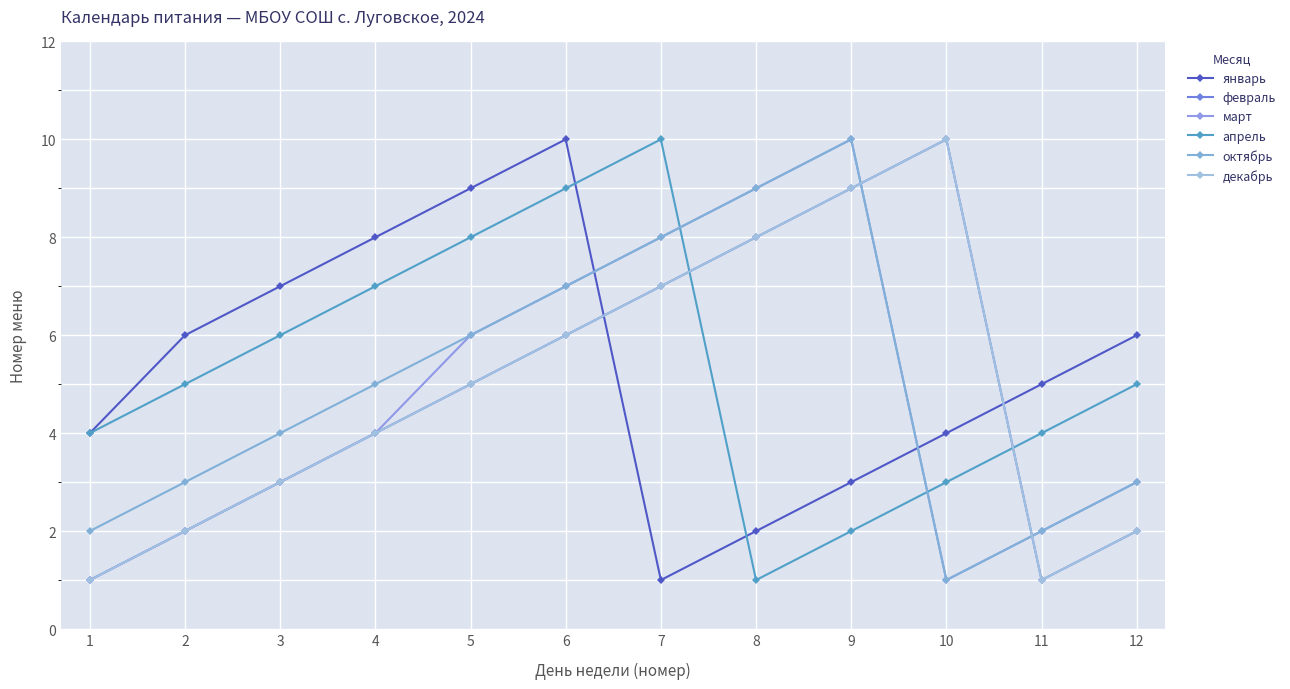

Reading right to left, transcribe all the data shown in this chart.

январь: 6	5	4	3	2	1	10	9	8	7	6	4
февраль: 2	1	10	9	8	7	6	5	4	3	2	1
март: 3	2	1	10	9	8	7	6	4	3	2	1
апрель: 5	4	3	2	1	10	9	8	7	6	5	4
октябрь: 3	2	1	10	9	8	7	6	5	4	3	2
декабрь: 2	1	10	9	8	7	6	5	4	3	2	1